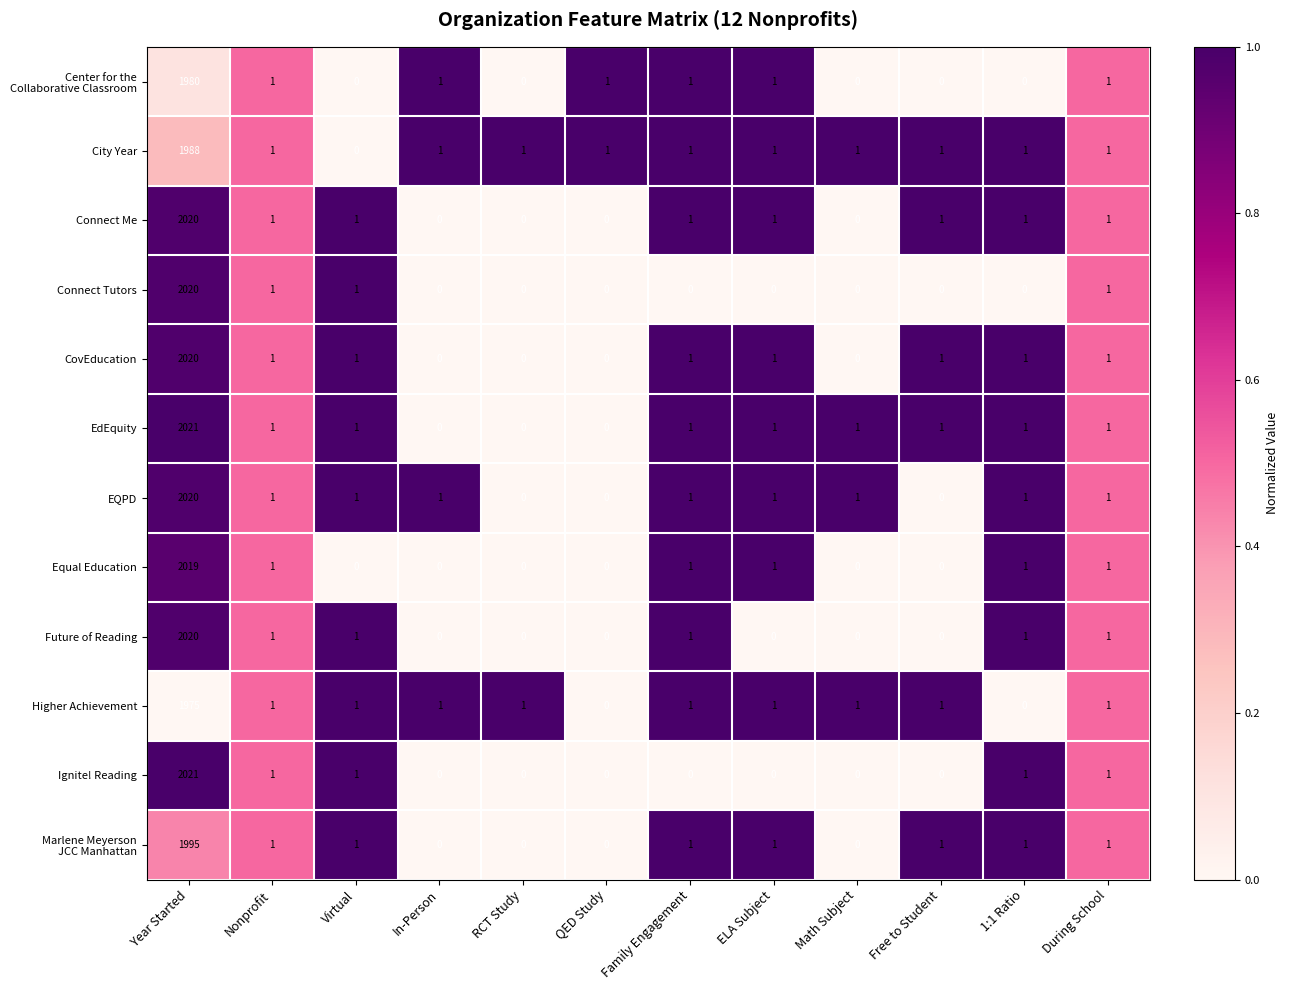

Where does the City Year series first go above 1?

Year Started